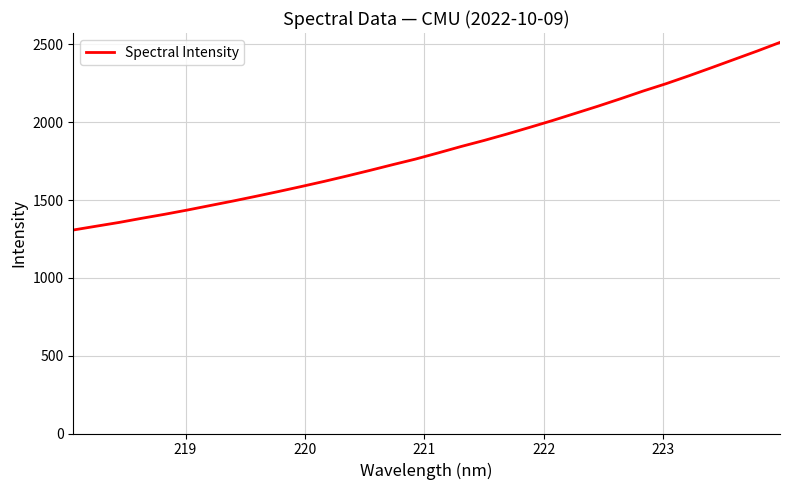

What is the difference between the maximum and minimum values?

1205.6